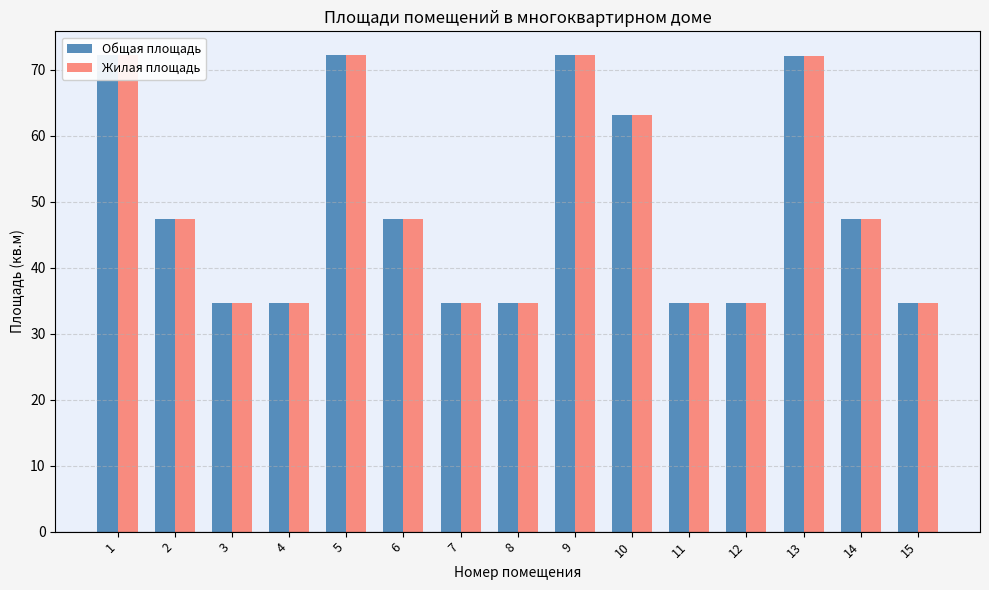

Rank the series at 14 from highest to lowest value.

Общая площадь, Жилая площадь